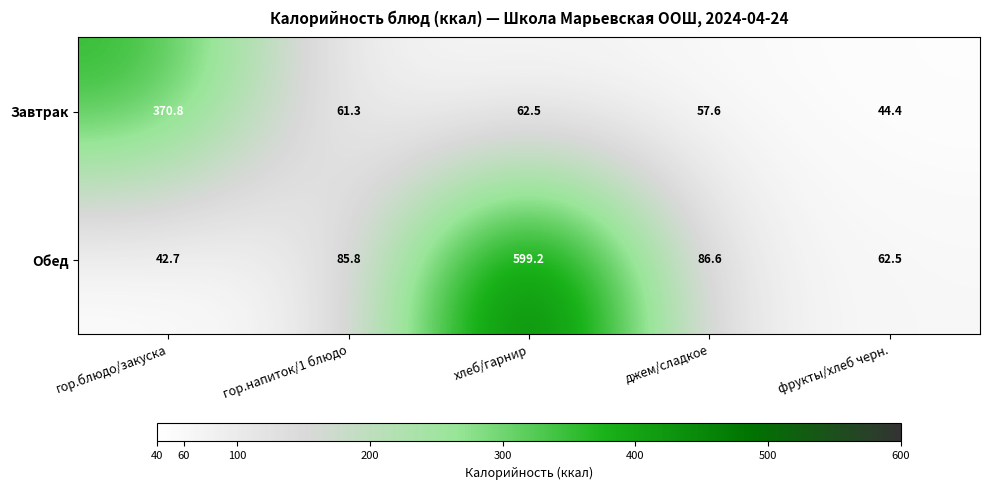

Which category has the highest value across all series?

хлеб/гарнир